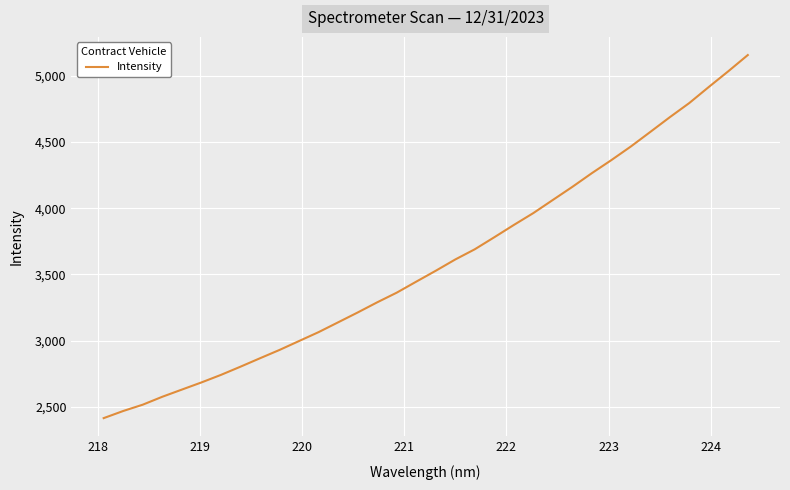

What is the maximum value shown in the chart?

5156.4